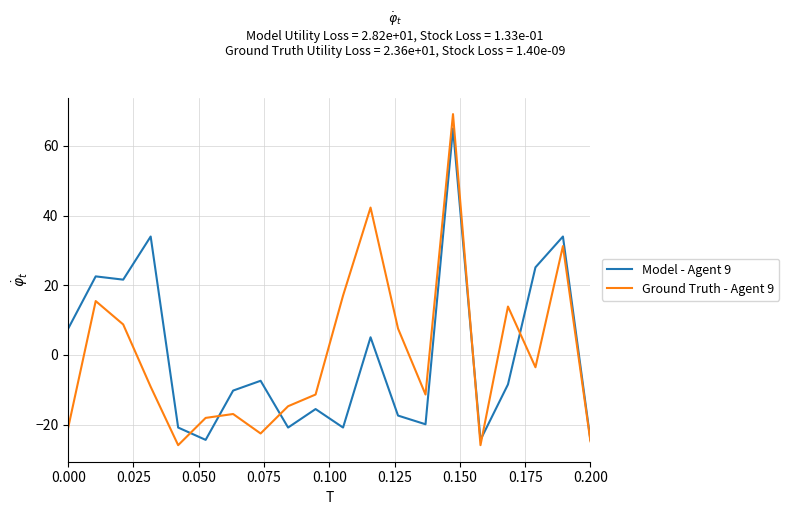

Which series has the largest range (max minus min)?

Ground Truth - Agent 9